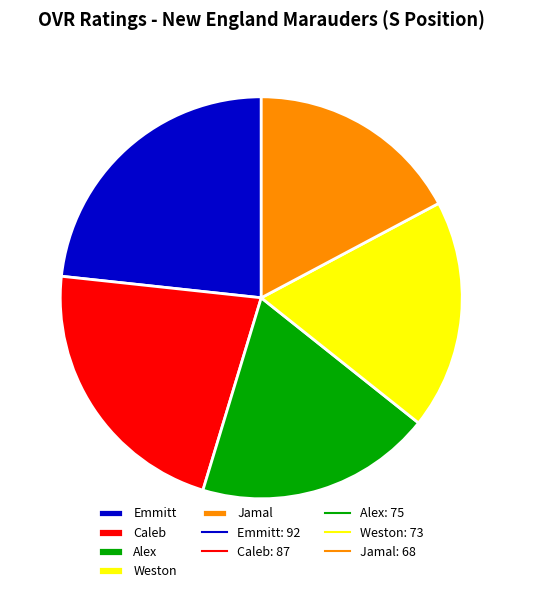

Rank the categories by value from highest to lowest.

Emmitt, Caleb, Alex, Weston, Jamal